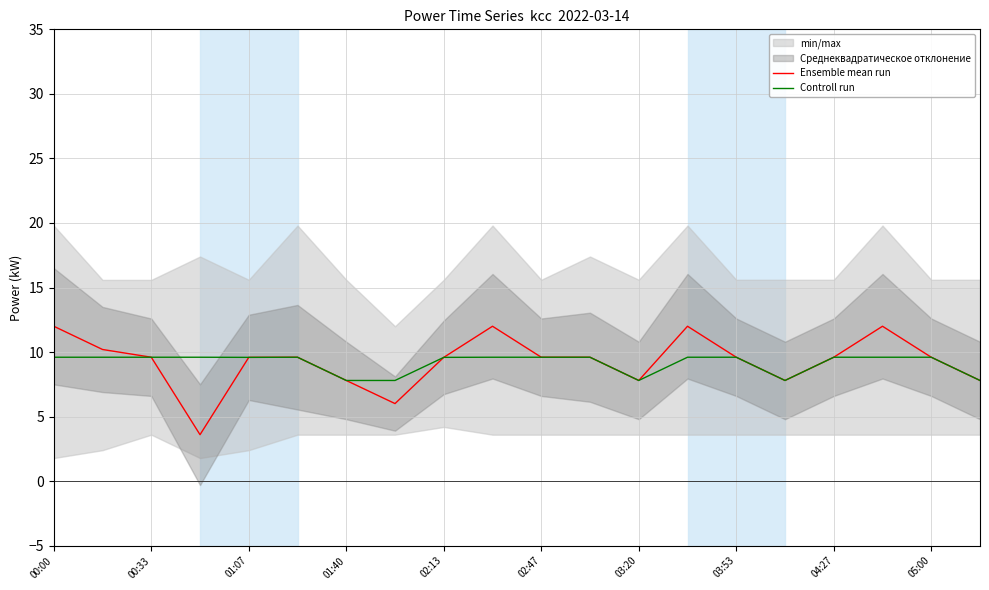

What is the maximum value for Controll run?

9.6